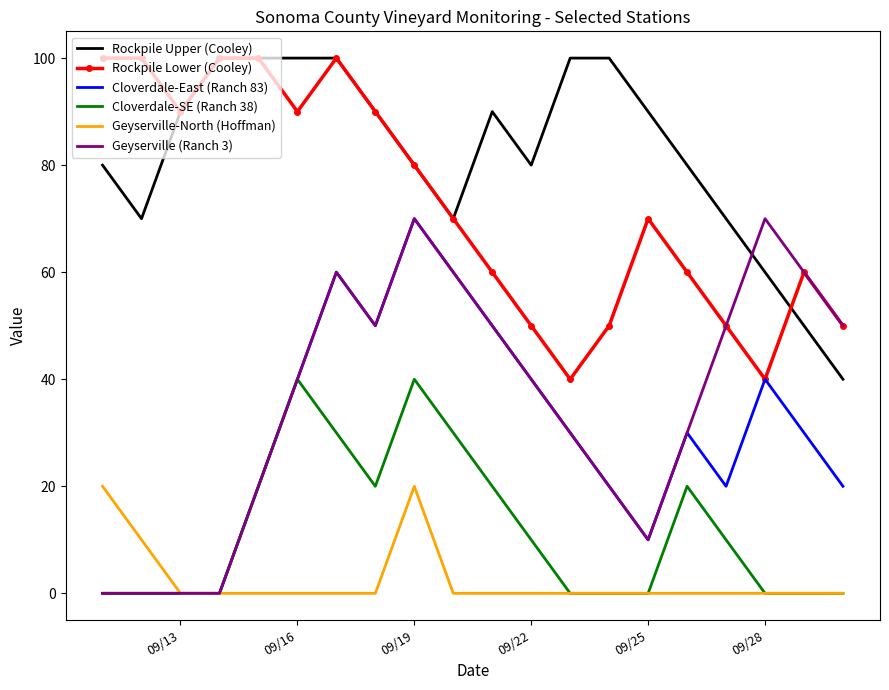

Which series has the widest spread of values?

Cloverdale-East (Ranch 83)